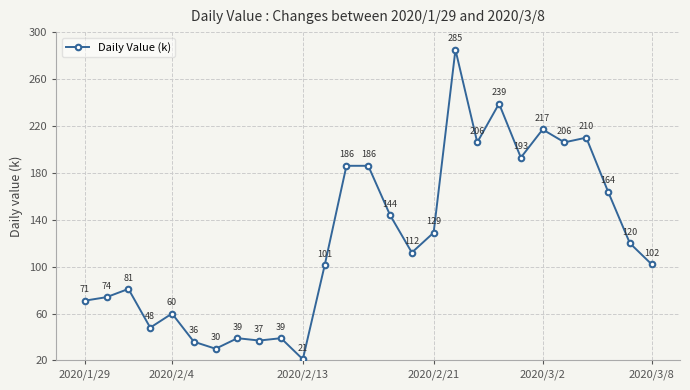

What is the sum of all values?

3336